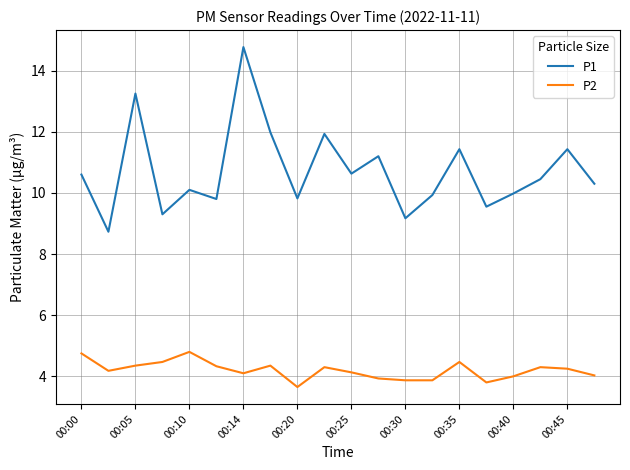

What is the lowest value of the P1 series?

8.7